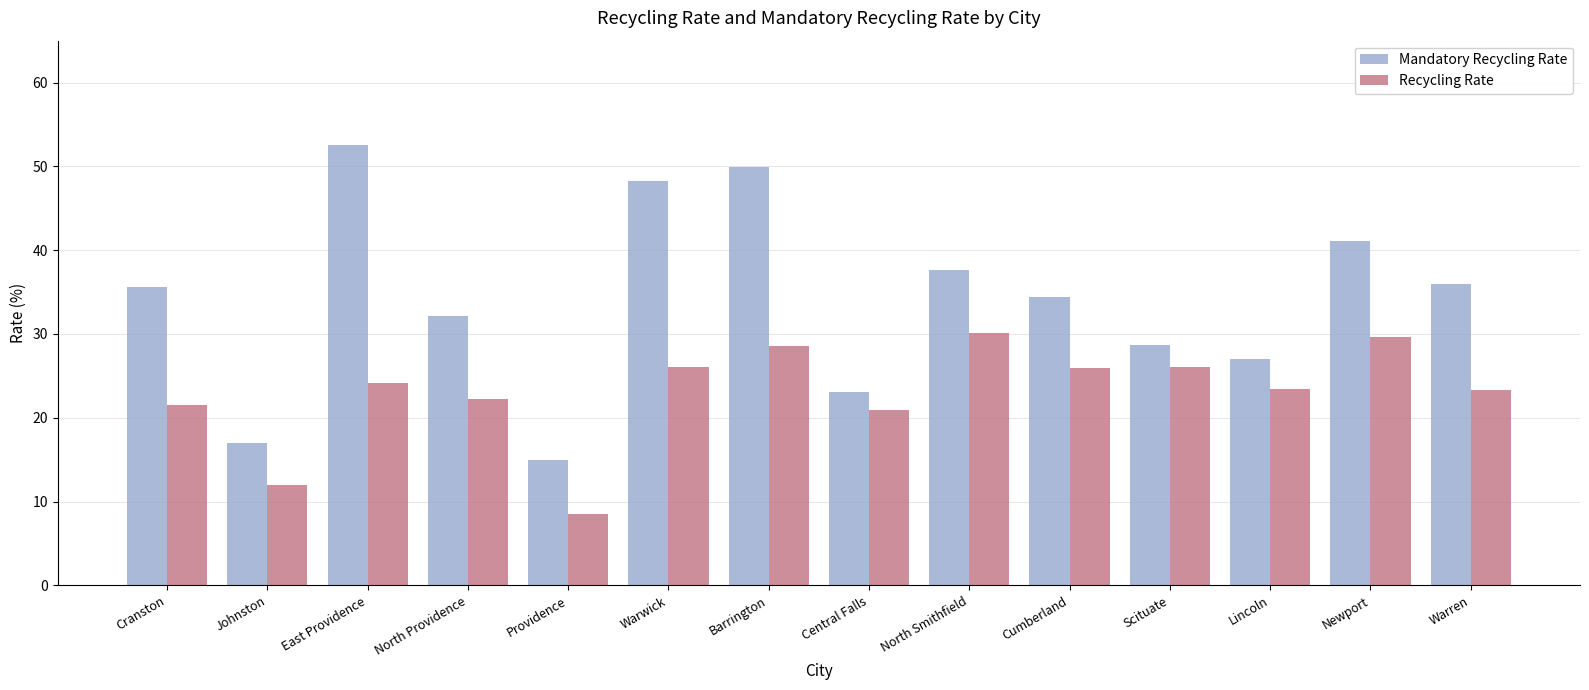

What is the label of the 8th bar from the left?

Central Falls